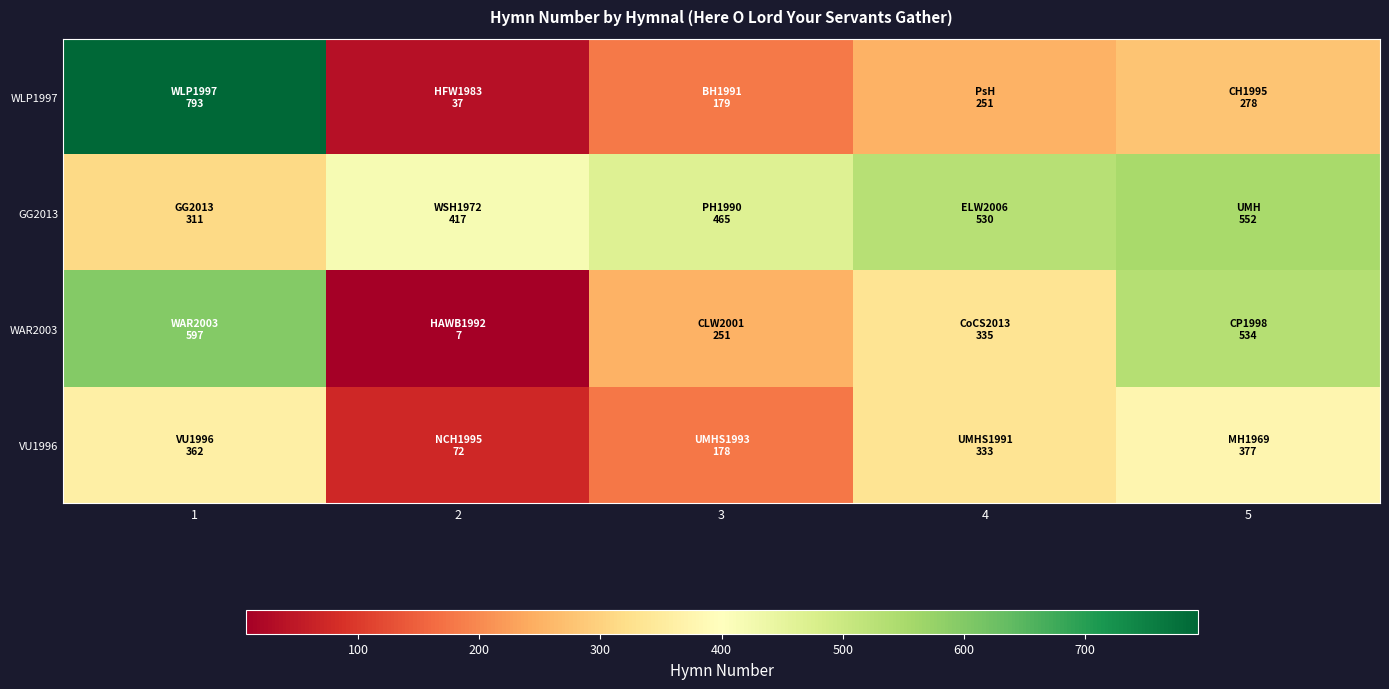

Reading left to right, transcribe all the data shown in this chart.

WLP1997: 1=793	2=37	3=179	4=251	5=278
GG2013: 1=311	2=417	3=465	4=530	5=552
WAR2003: 1=597	2=7	3=251	4=335	5=534
VU1996: 1=362	2=72	3=178	4=333	5=377